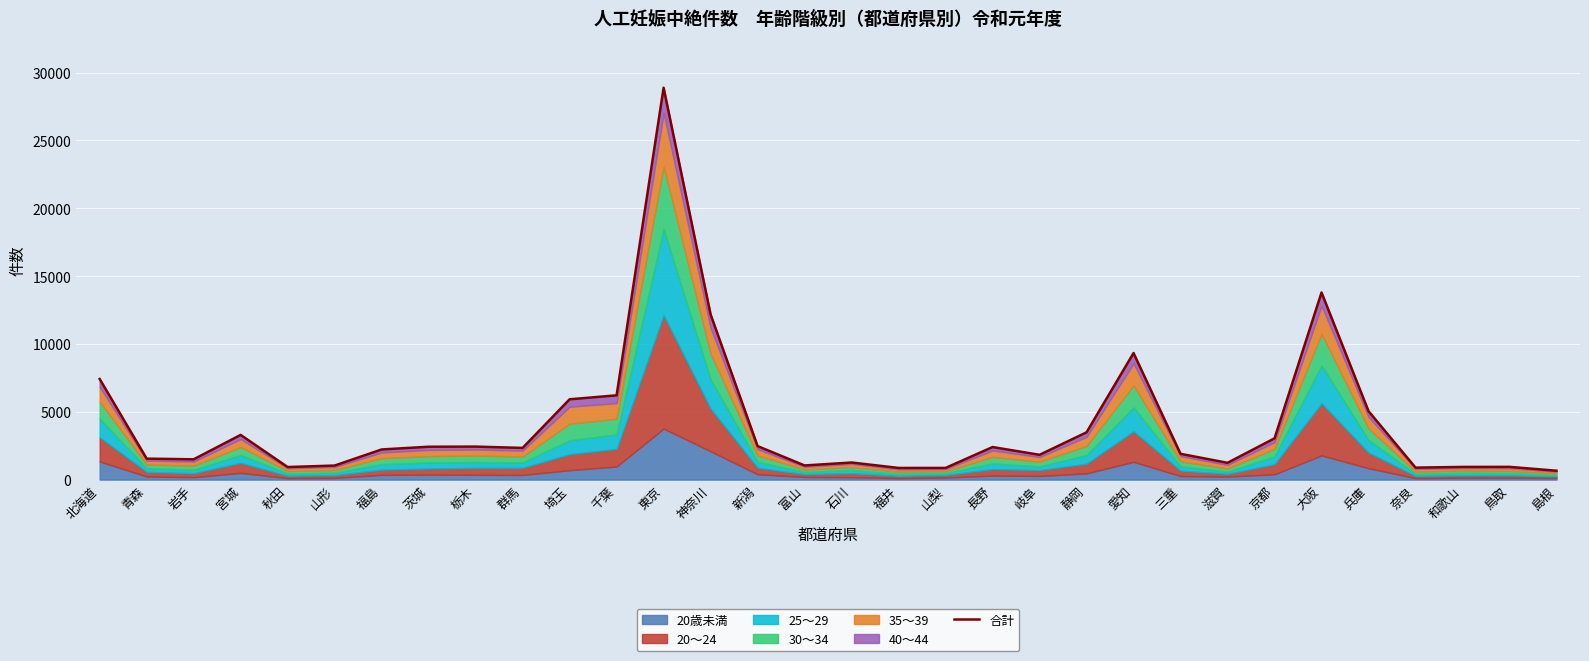

Approximately how many times larger is the value at 福島 compared to 島根?

3.4